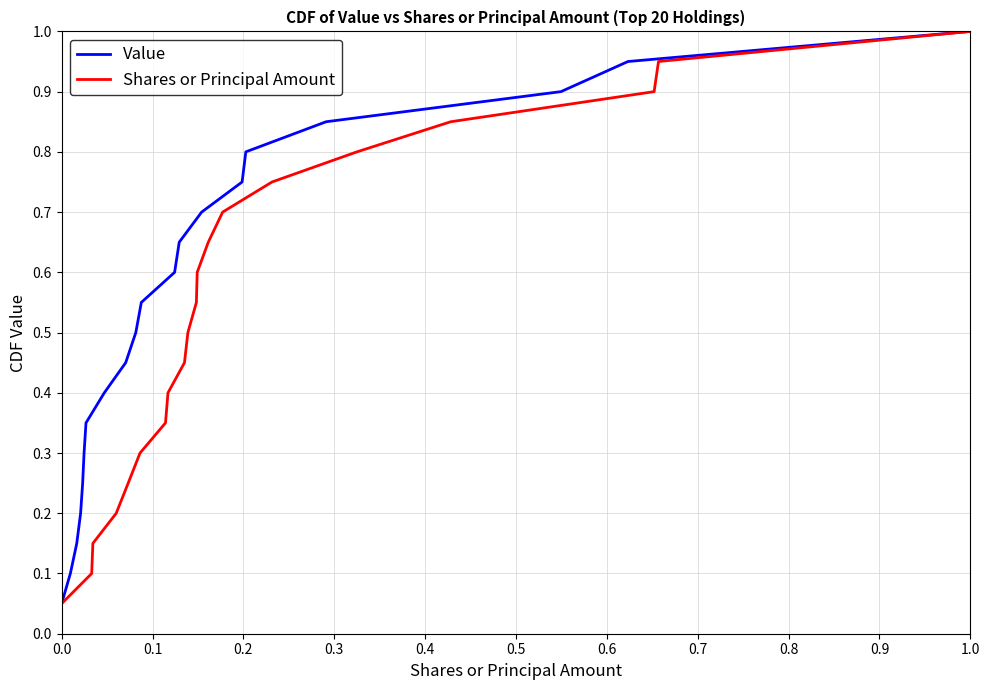

True or false: Shares or Principal Amount and Value cross at least once.

False